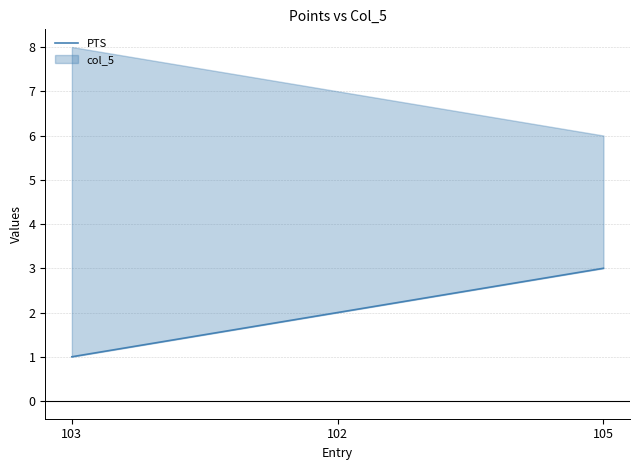

The value at 105 is 5. True or false?

False